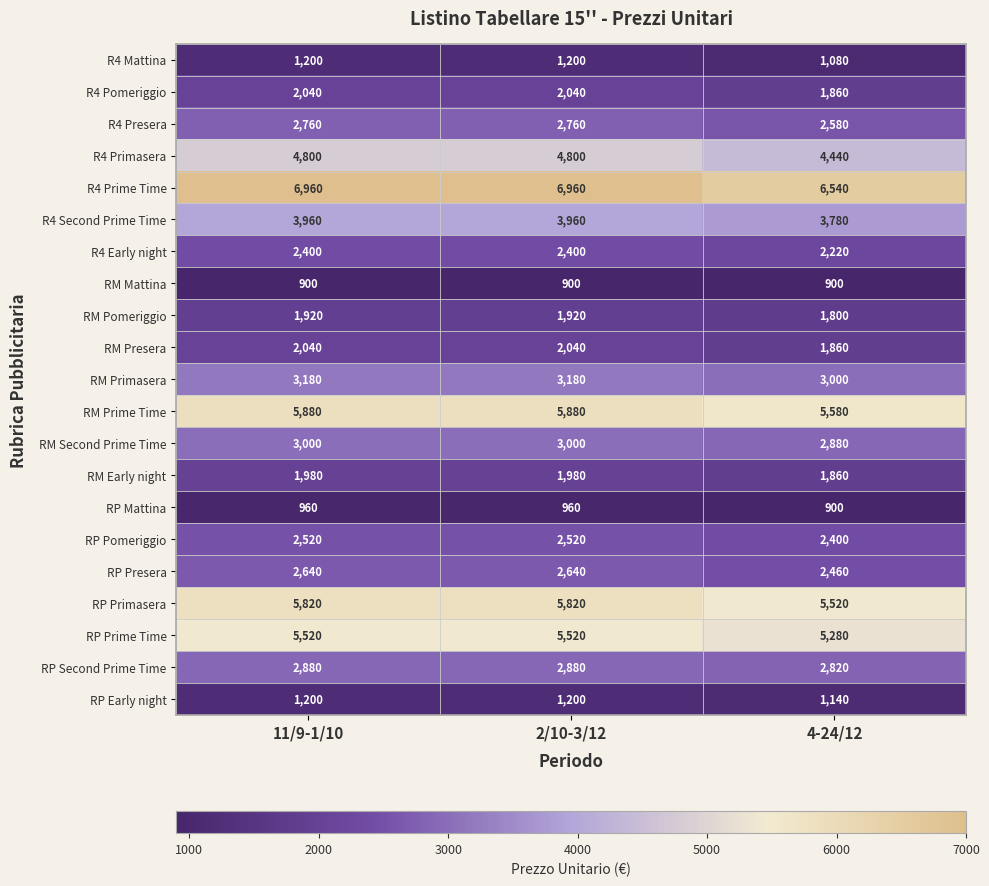

Which series has the widest spread of values?

R4 Prime Time